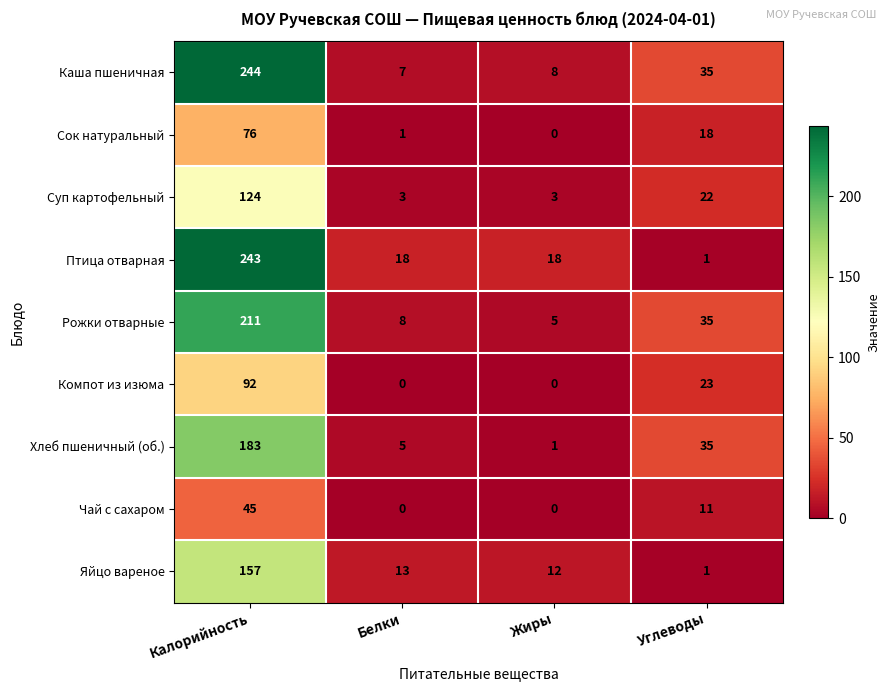

List the series in order of their peak value, lowest first.

Чай с сахаром, Сок натуральный, Компот из изюма, Суп картофельный, Яйцо вареное, Хлеб пшеничный (об.), Рожки отварные, Птица отварная, Каша пшеничная